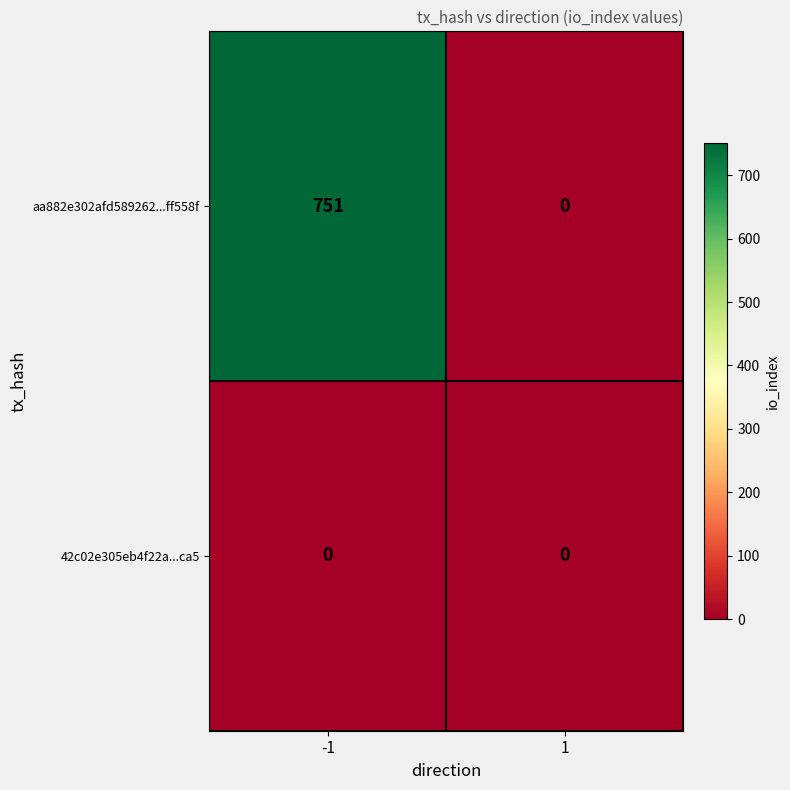

Reading left to right, transcribe all the data shown in this chart.

aa882e302afd589262...ff558f: 751	0
42c02e305eb4f22a...ca5: 0	0